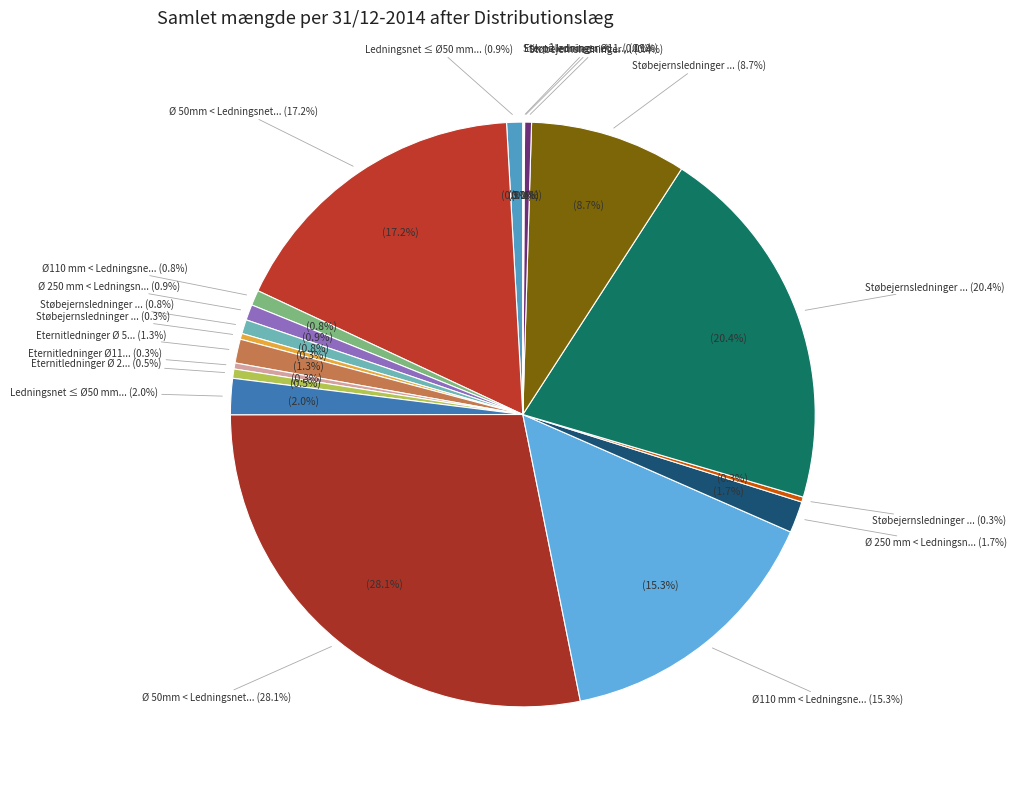

Does Ø 250 mm < Ledningsnet ≤ Ø 500mm (By) account for over 50% of the chart?

No